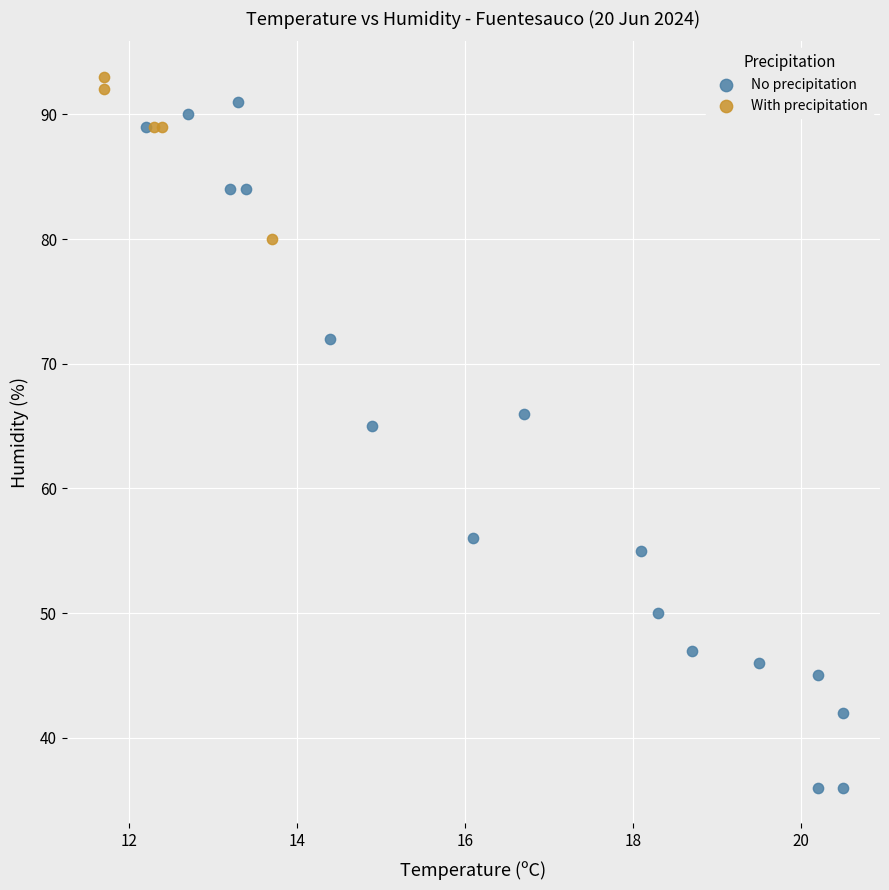

Which series has the widest spread of Y values?

No precipitation